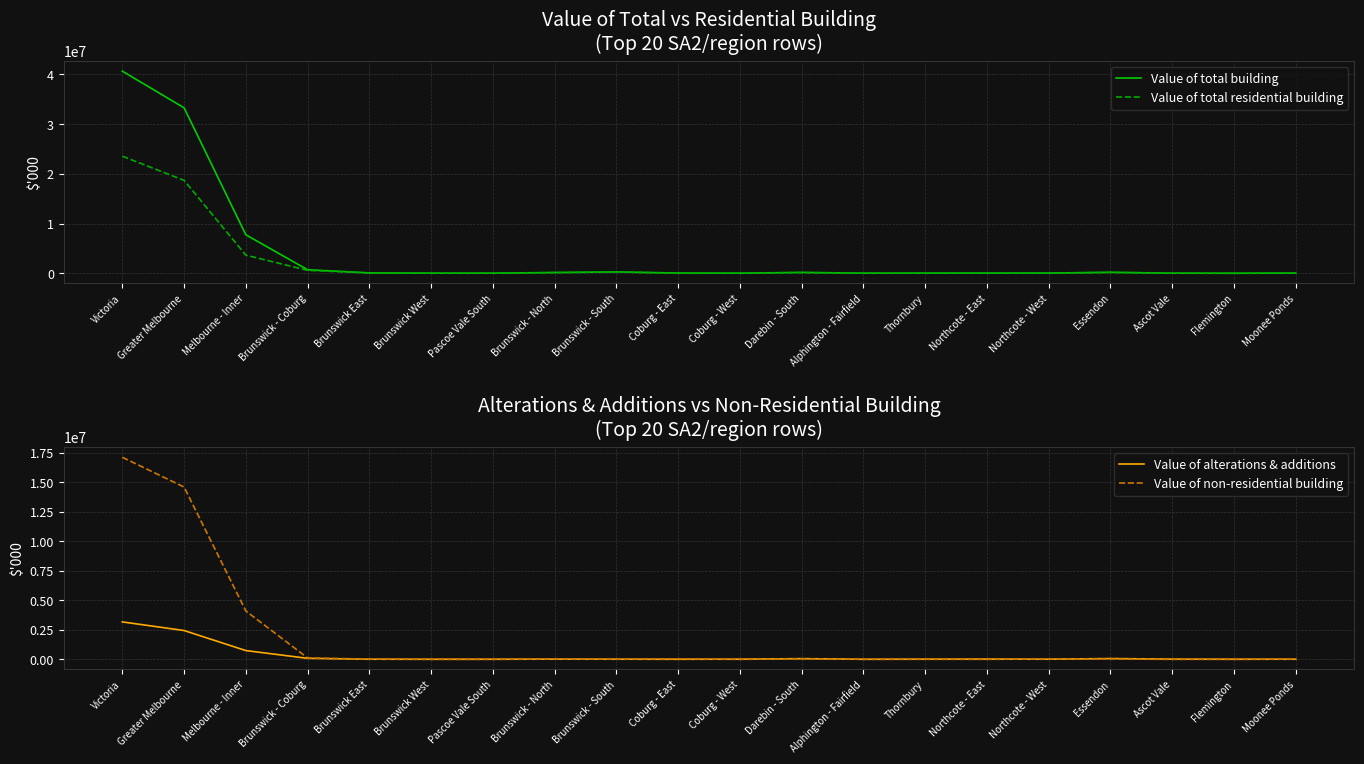

Does the chart display data point markers on the line(s)?

No